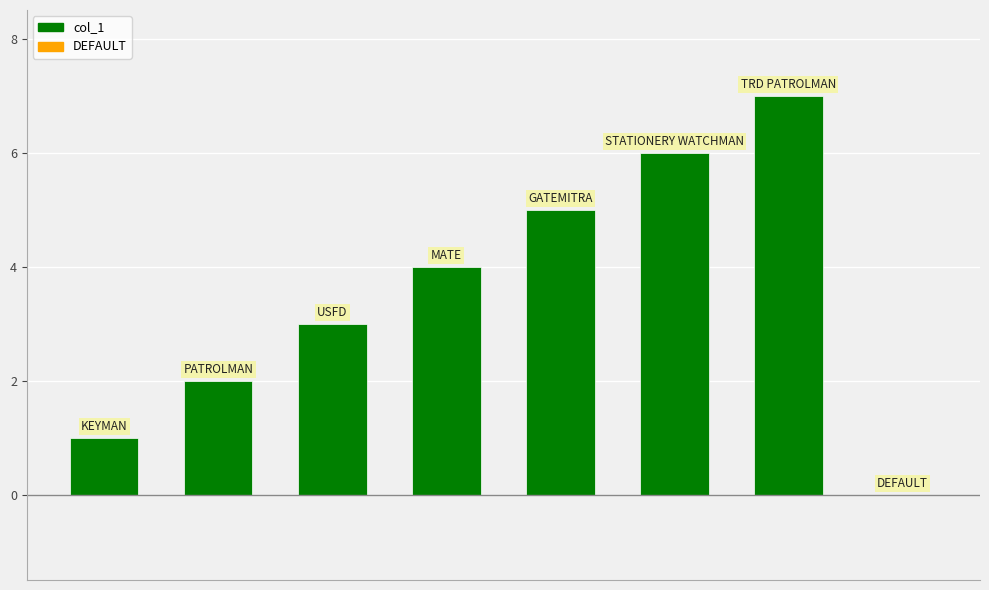

What is the maximum value shown in the chart?

7